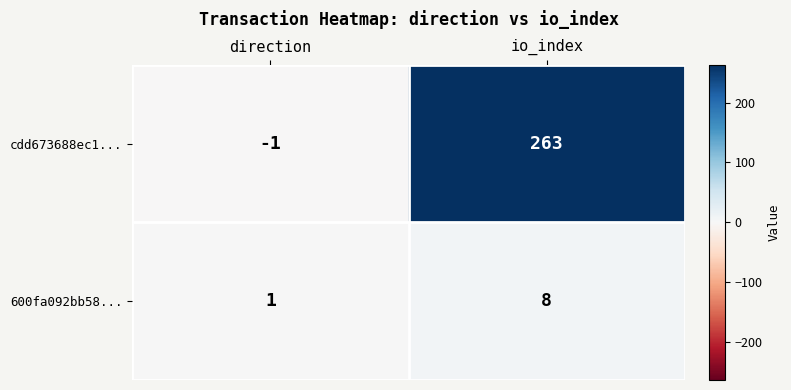

List the series in order of their peak value, highest first.

cdd673688ec1..., 600fa092bb58...